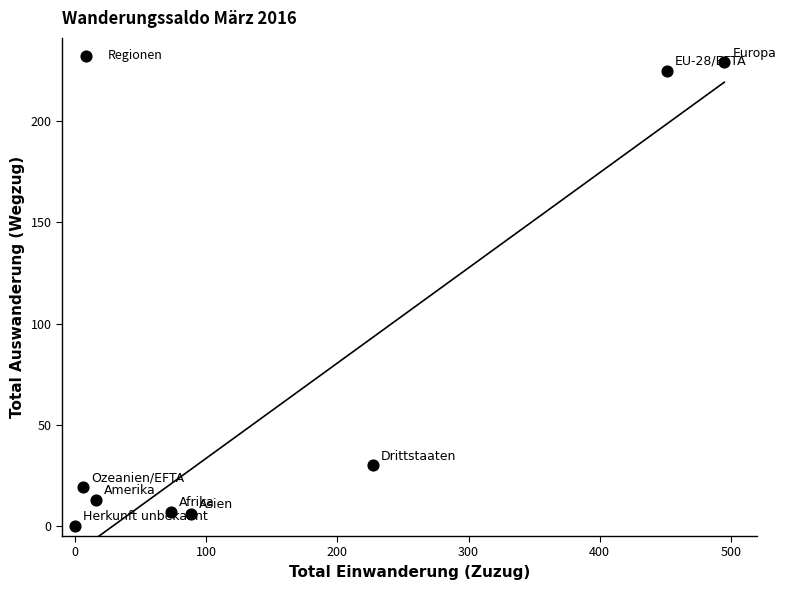

What Y value in the scatter plot is closest to 114?

30